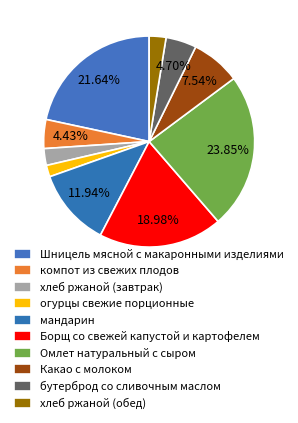

Is there any slice that represents more than half of the pie?

No